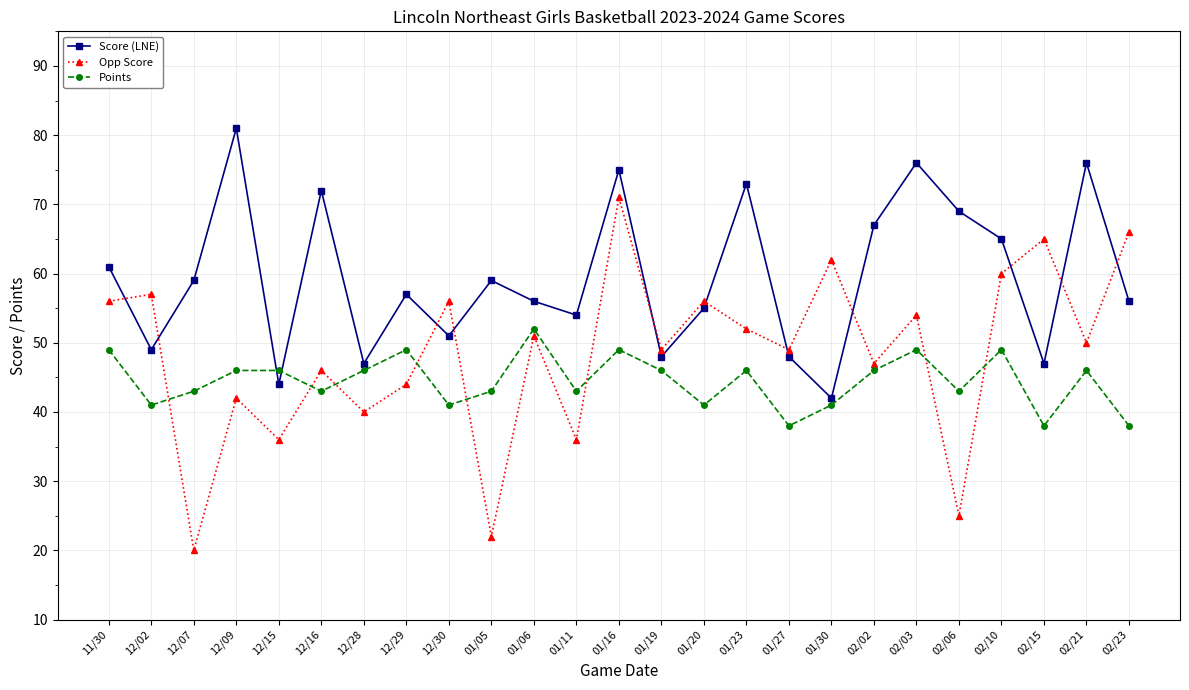

What is the label of the 18th point from the left?

01/30